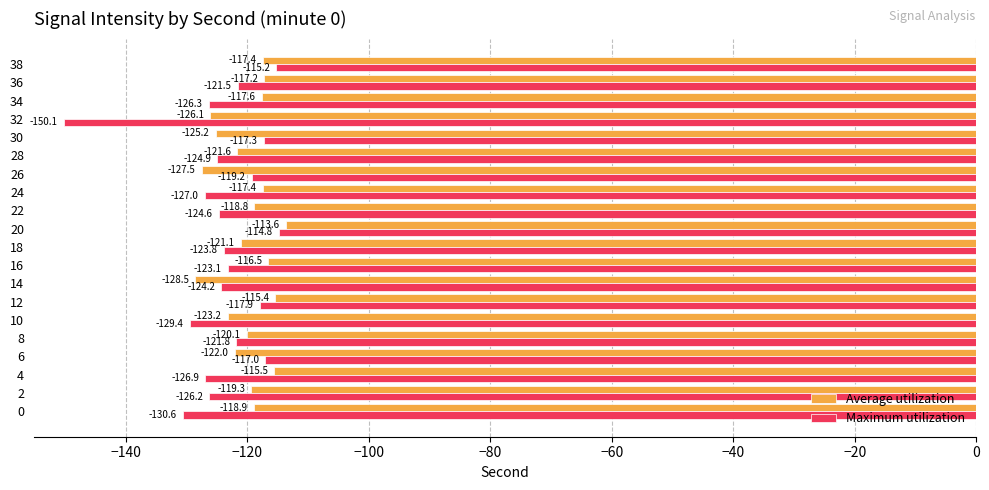

The value of Maximum utilization at 30 is -172.8. True or false?

False